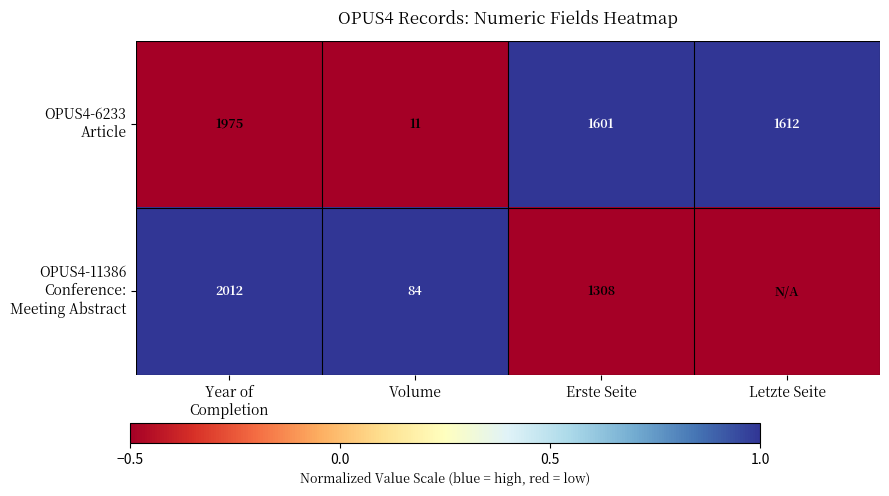

What is the difference between the highest and lowest values at Volume?

73.0